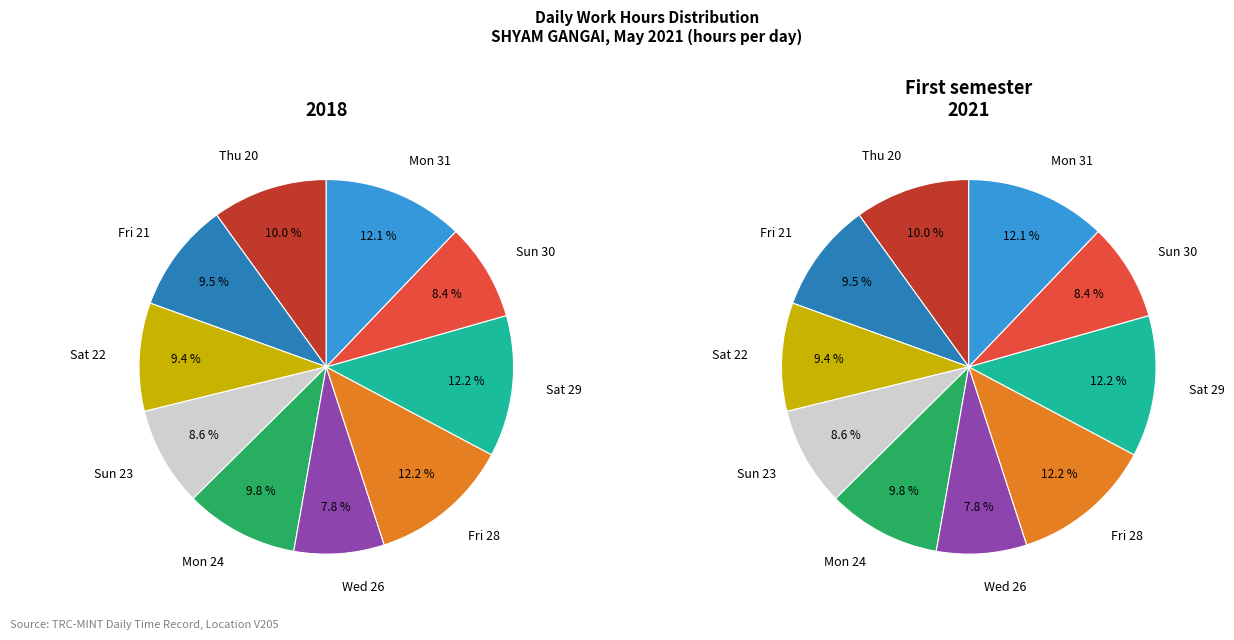

Combined, do Fri 21 and Sat 22 account for over 50%?

No